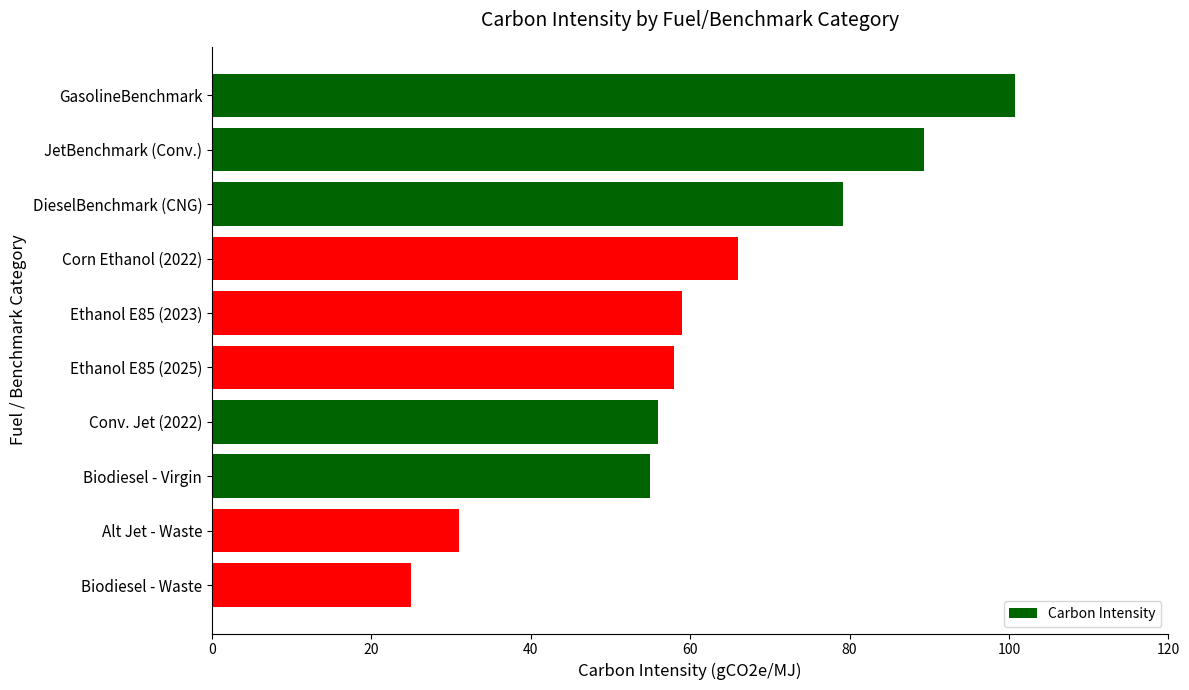

Rank the categories by value from highest to lowest.

GasolineBenchmark, JetBenchmark (Conv.), DieselBenchmark (CNG), Corn Ethanol (2022), Ethanol E85 (2023), Ethanol E85 (2025), Conv. Jet (2022), Biodiesel - Virgin, Alt Jet - Waste, Biodiesel - Waste